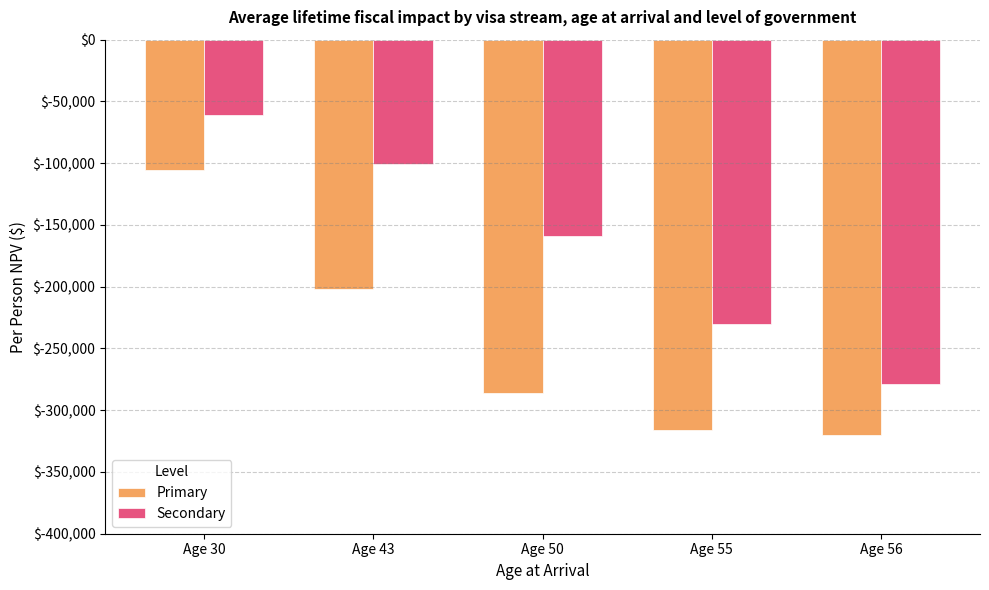

What is the difference between the second highest and second lowest values in the Secondary series?

129862